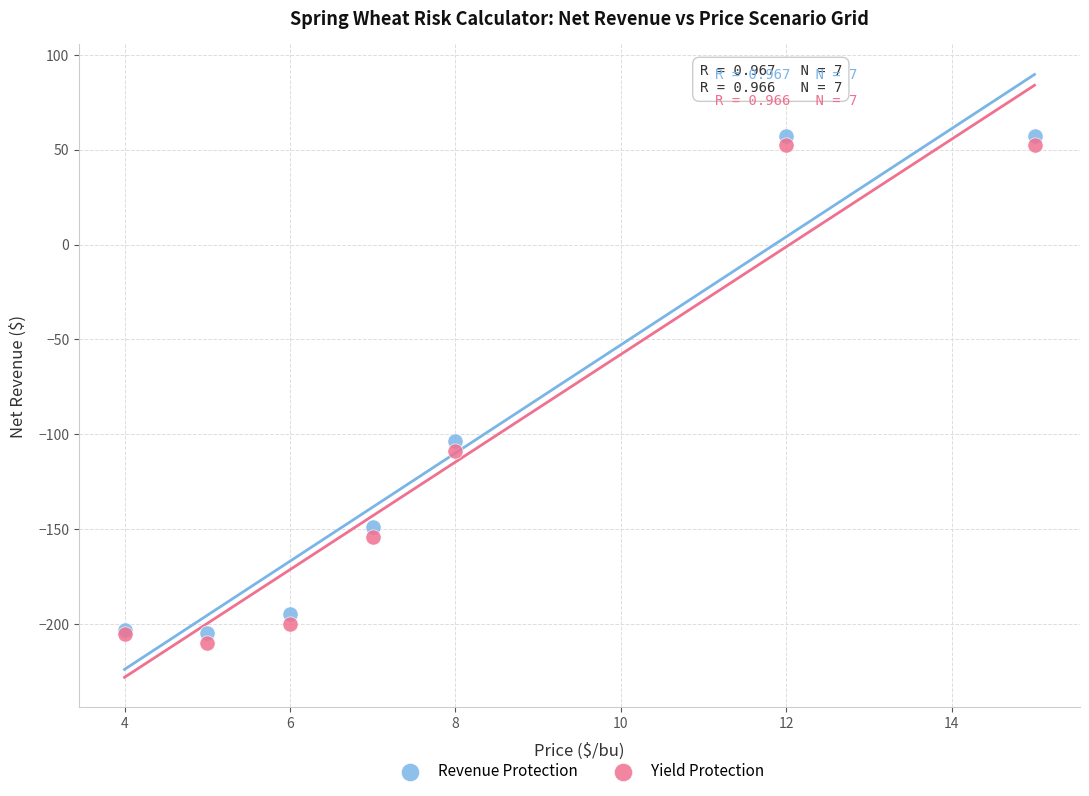

Which series reaches the minimum Y coordinate?

Yield Protection